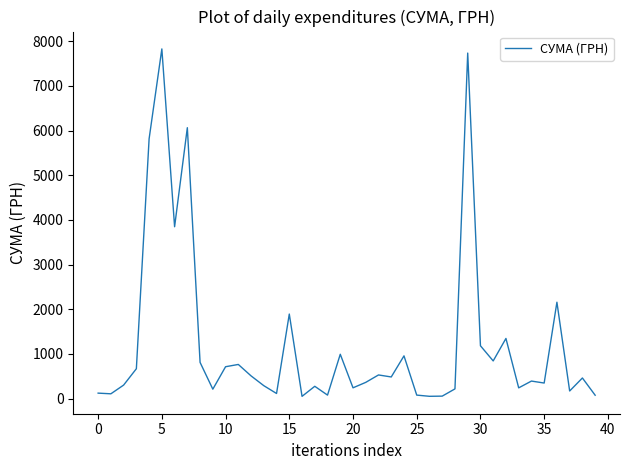

What is the difference between the maximum and minimum values?

7776.0